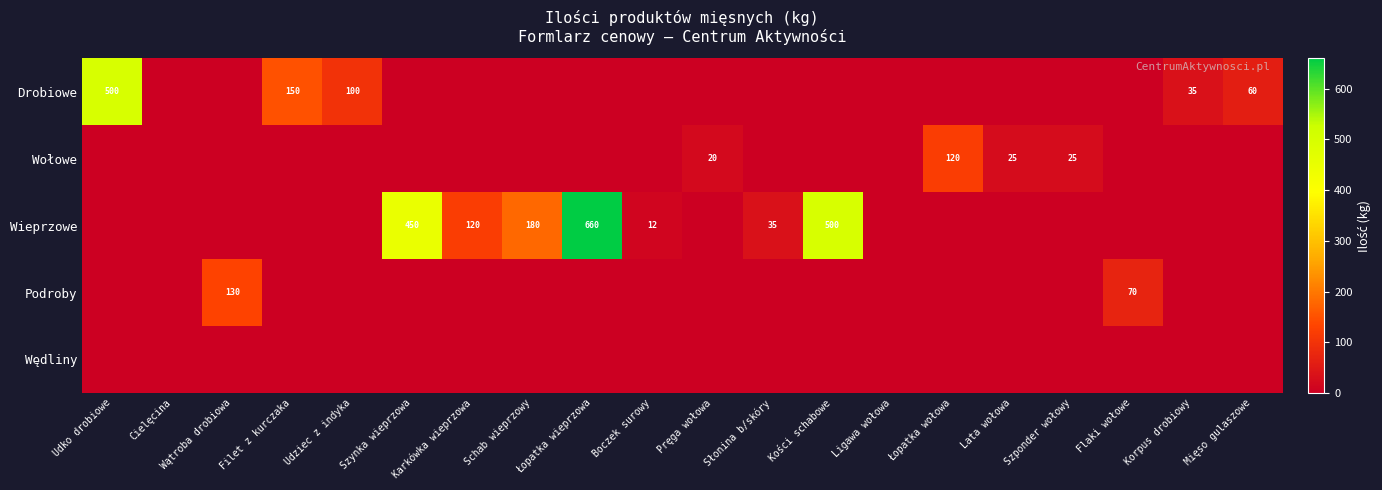

At which category is the sum across all series the highest?

Łopatka wieprzowa